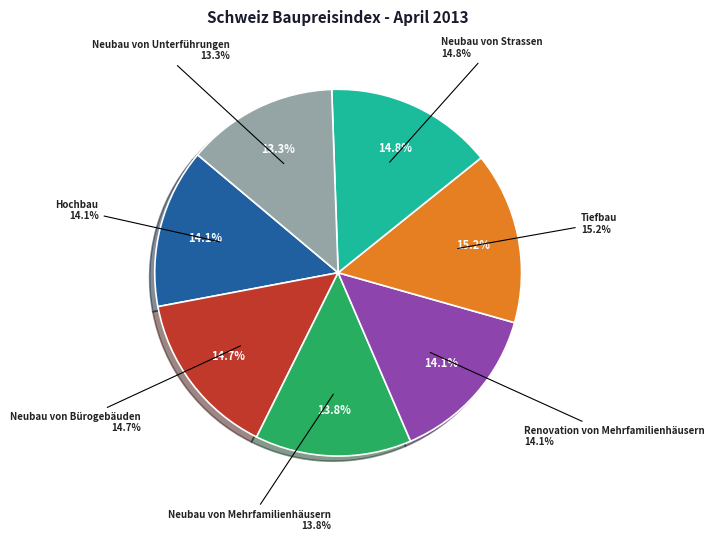

Is there any slice that represents more than half of the pie?

No